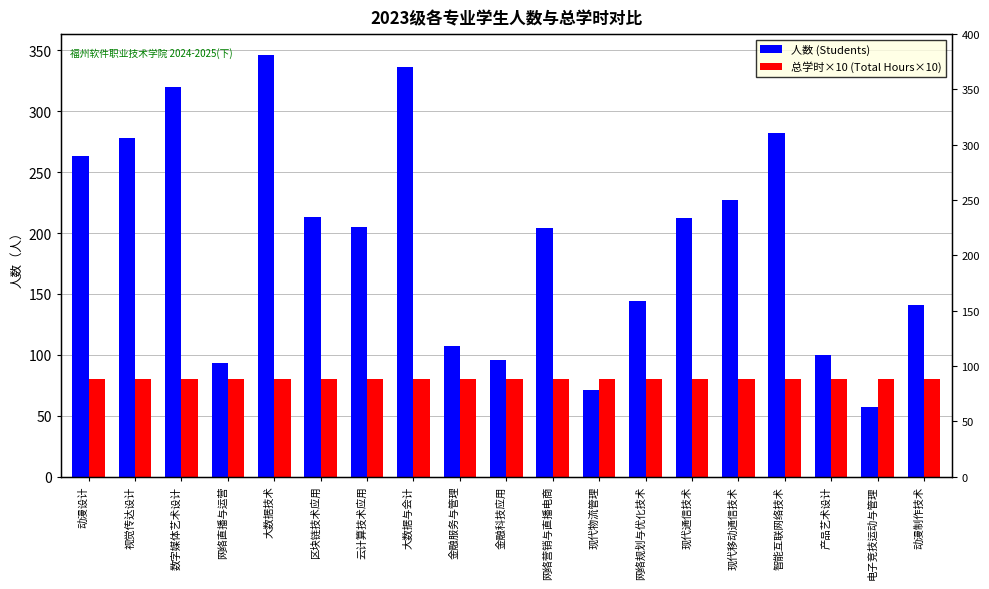

True or false: 总学时×10 (Total Hours×10) has a value of 80 at 现代物流管理.

True